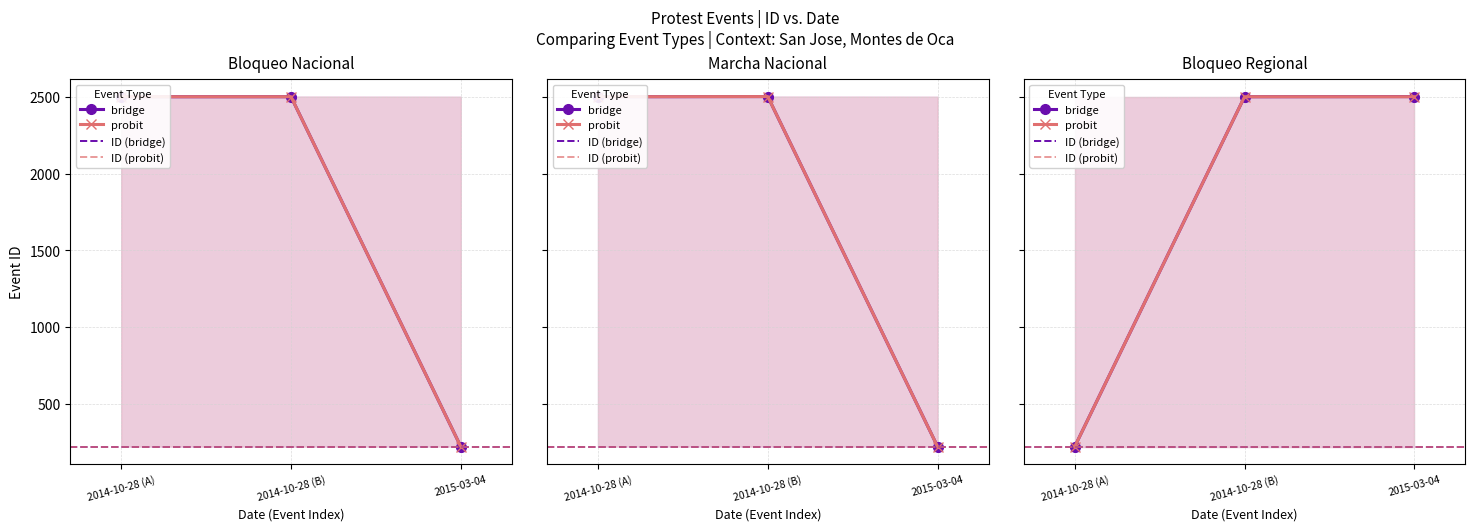

What is the value of the ID (bridge) point at the 2nd from the left?

2501